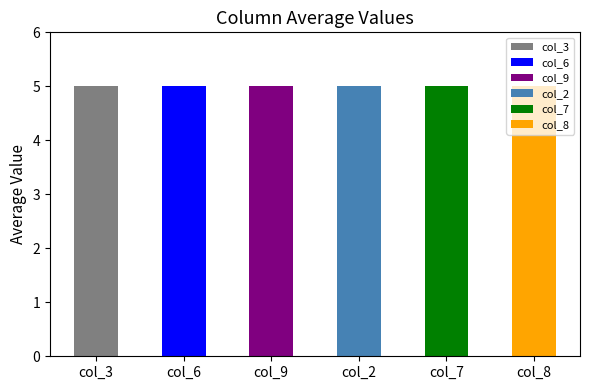

What are all the series names shown in the legend?

col_3, col_6, col_9, col_2, col_7, col_8